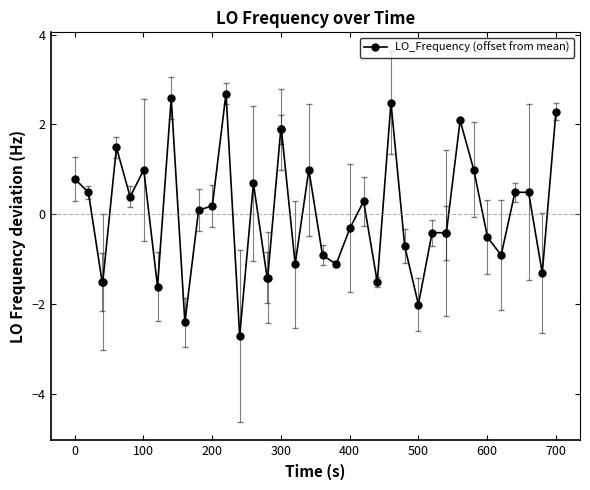

Reading right to left, list all the values displayed in this chart.

2.3	-1.3	0.5	0.5	-0.9	-0.5	1.0	2.1	-0.4	-0.4	-0.4	-2.0	-0.7	2.5	-1.5	0.3	-0.3	-1.1	-0.9	1.0	-1.1	1.9	1.9	-1.4	-1.4	0.7	-2.7	2.7	0.2	0.1	-2.4	2.6	-1.6	1.0	0.4	1.5	-1.5	-1.5	0.5	0.8